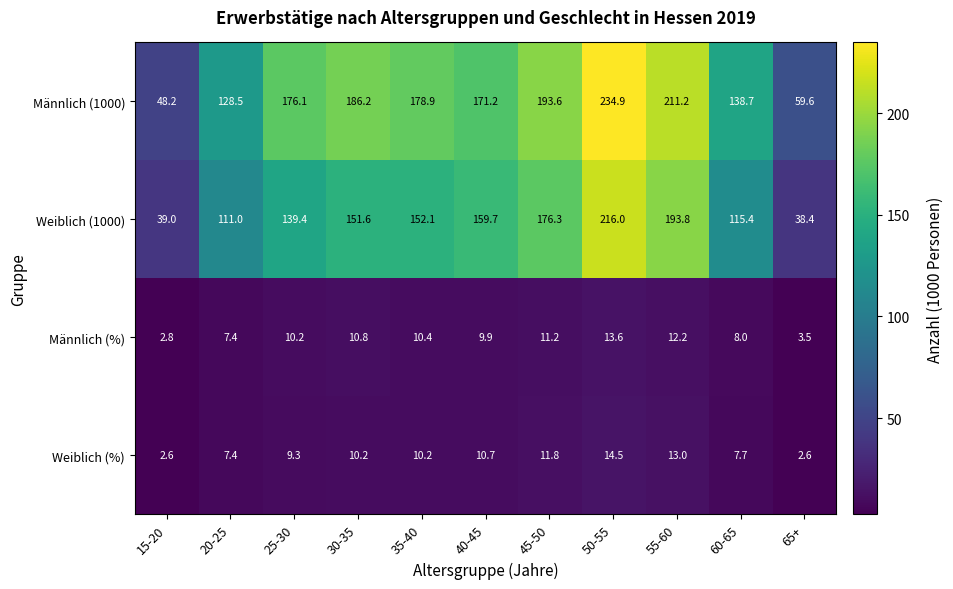

The value of Weiblich (1000) at 15-20 is 39.0. True or false?

True